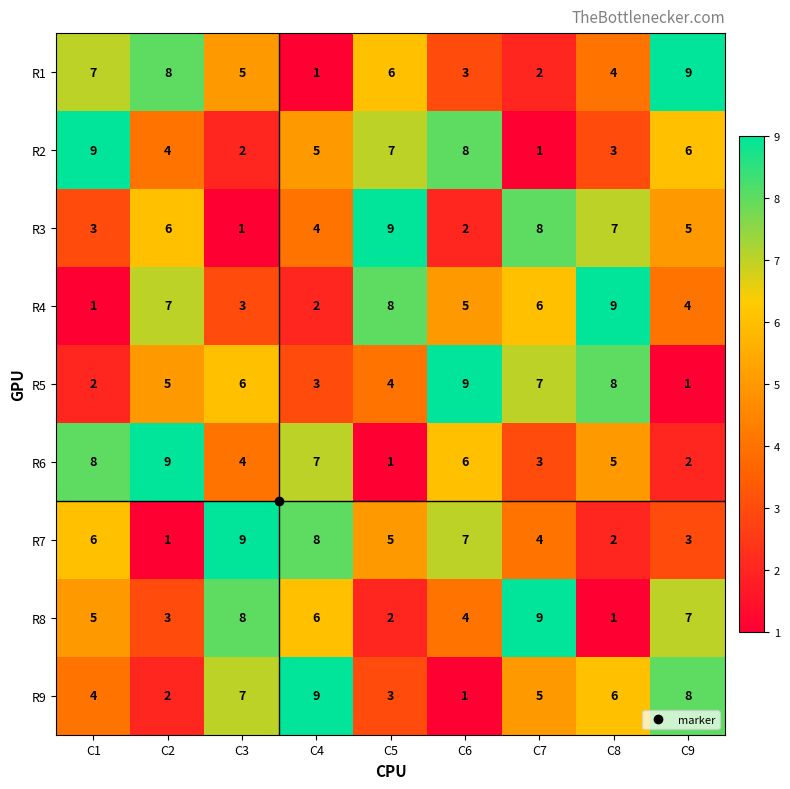

The value of R4 at C6 is 7. True or false?

False